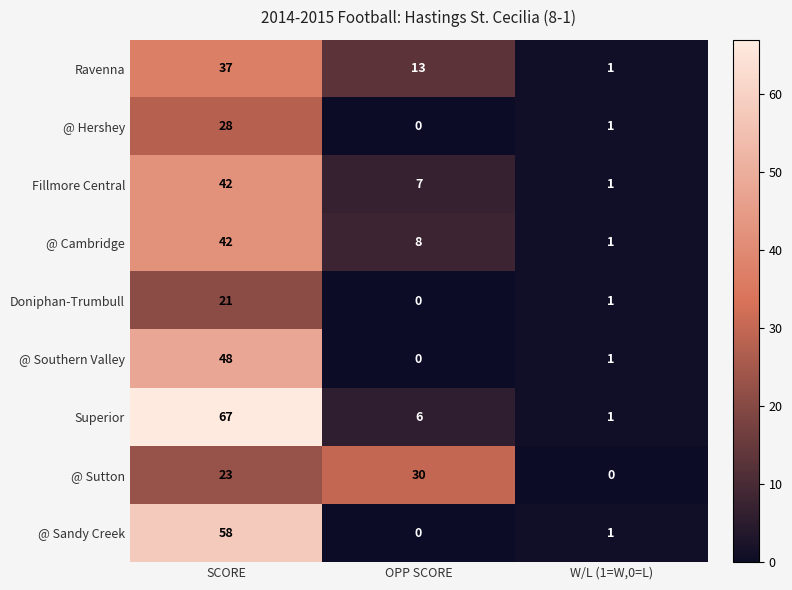

Which series has the widest spread of values?

Superior